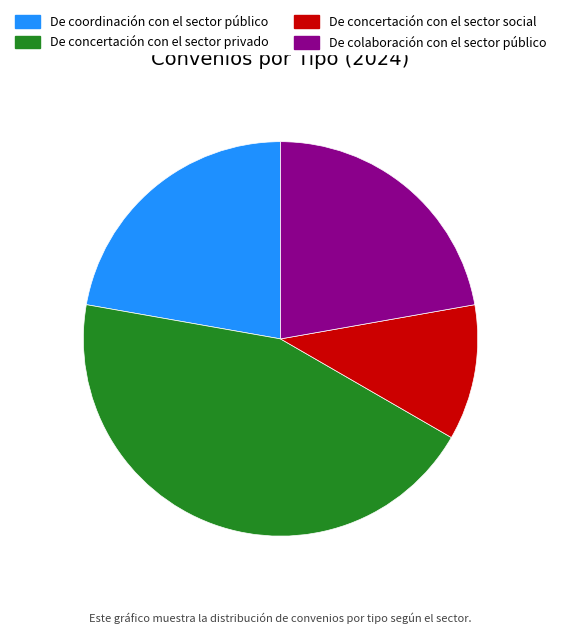

Is the sum of De concertación con el sector social and De coordinación con el sector público greater than half?

No